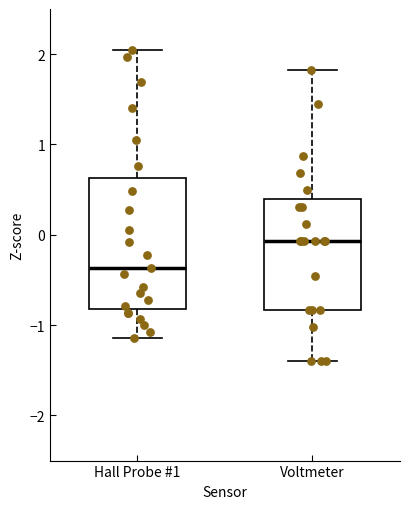

Which box is the tallest, from its lower edge to its upper edge?

Hall Probe #1